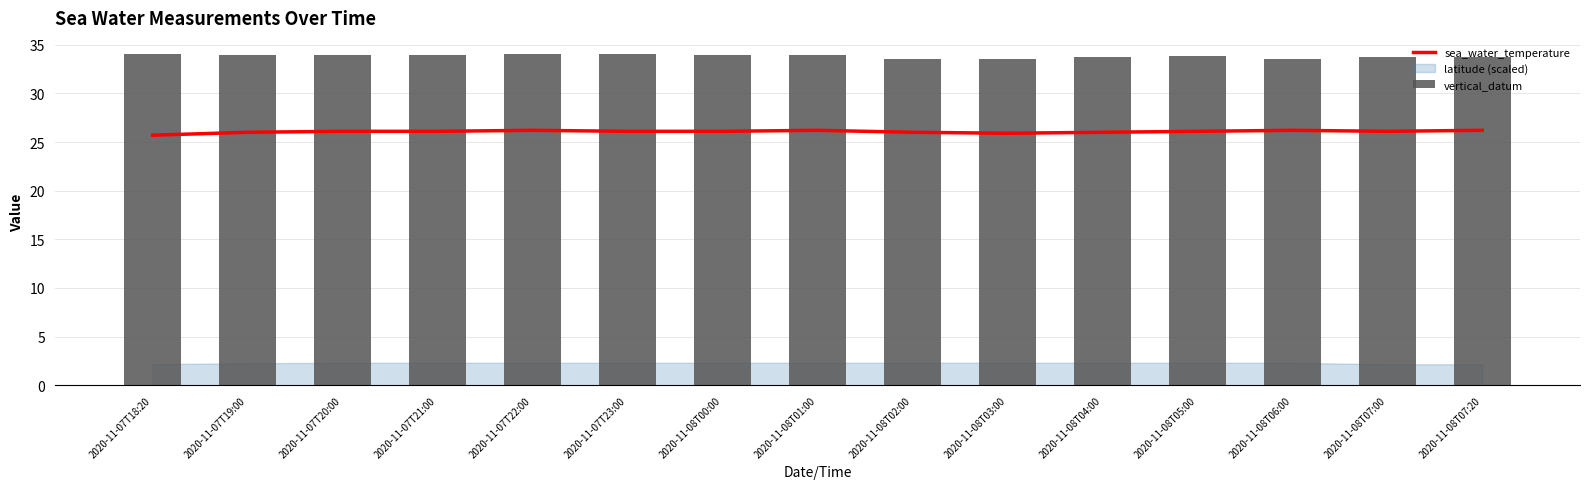

What is the spread (max minus min) of values at 2020-11-07T23:00?

7.9